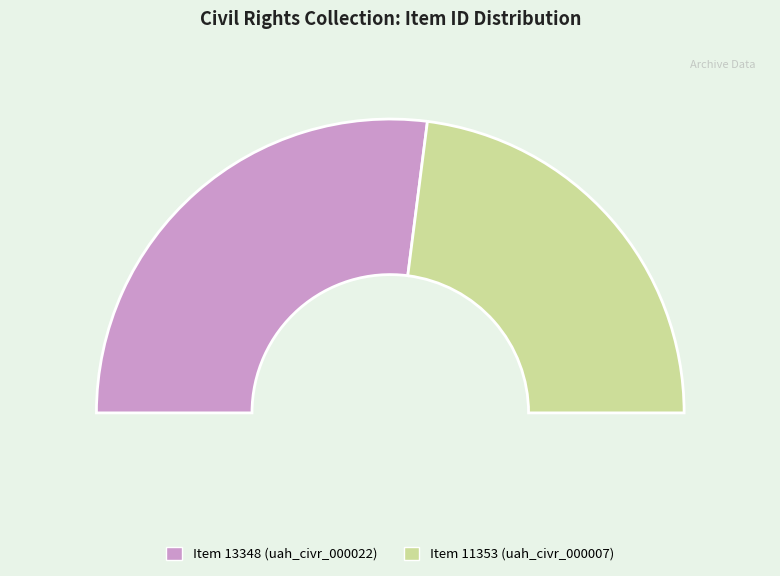

What is the smallest slice in the pie chart?

Item 11353 (uah_civr_000007)